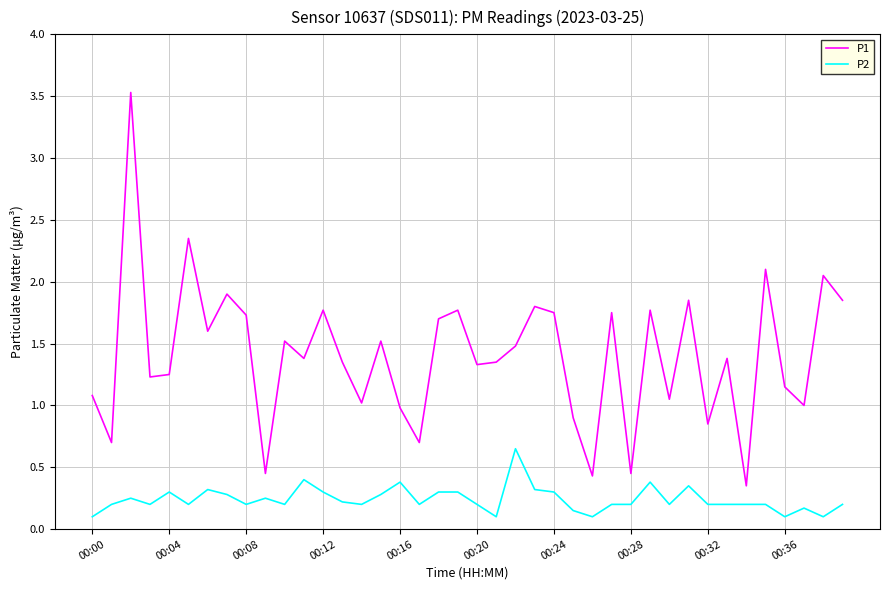

Which series has the widest spread of values?

P1